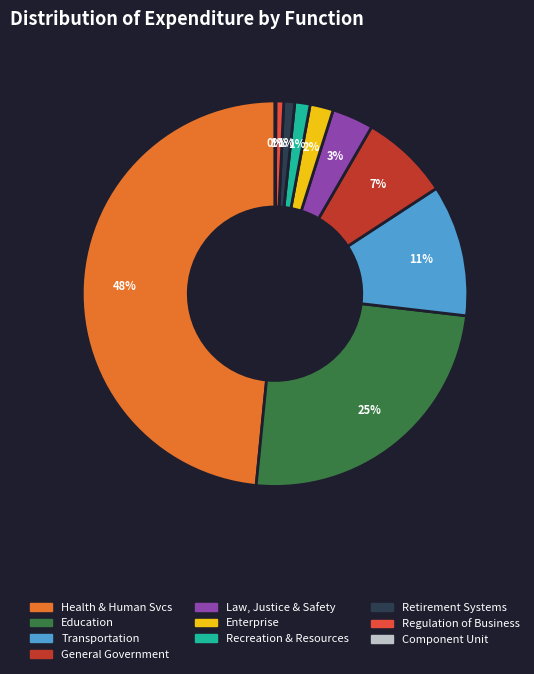

Is there any slice that represents more than half of the pie?

No